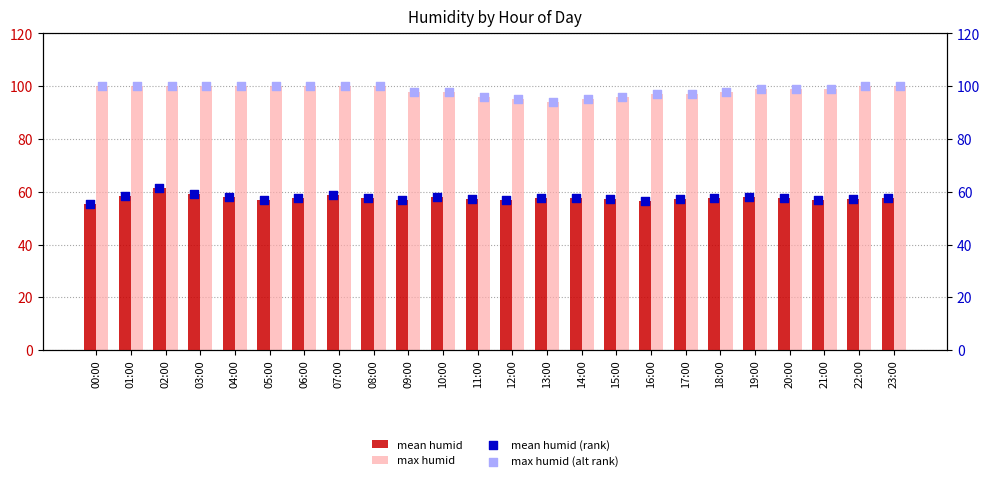

Which series has the largest Y range (max minus min)?

mean humid